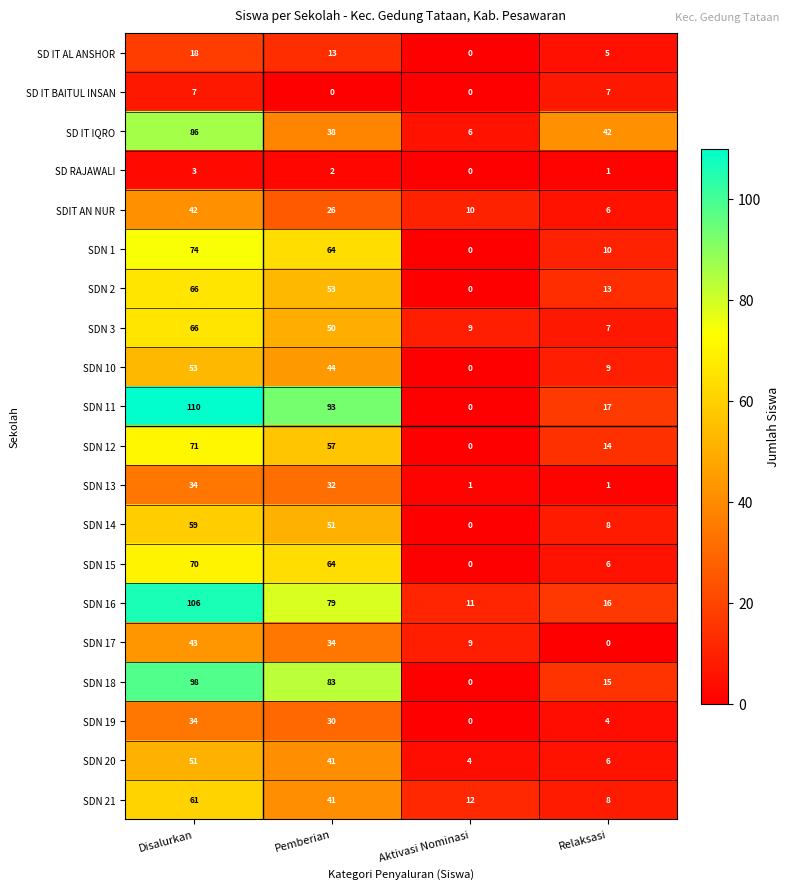

Which series has the widest spread of values?

SDN 11